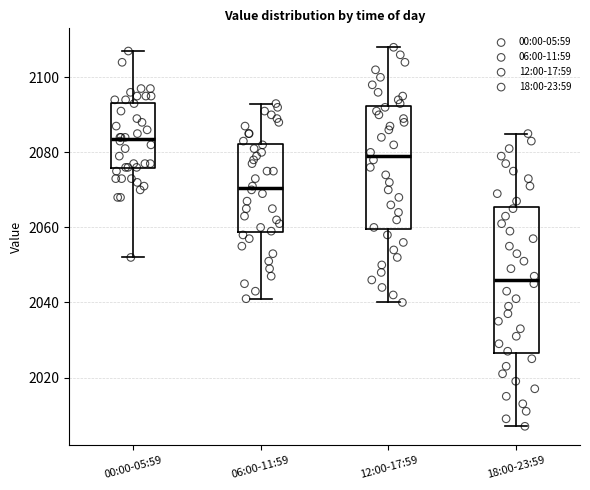

Comparing the boxes themselves (not the whiskers), which one is the tallest?

18:00-23:59